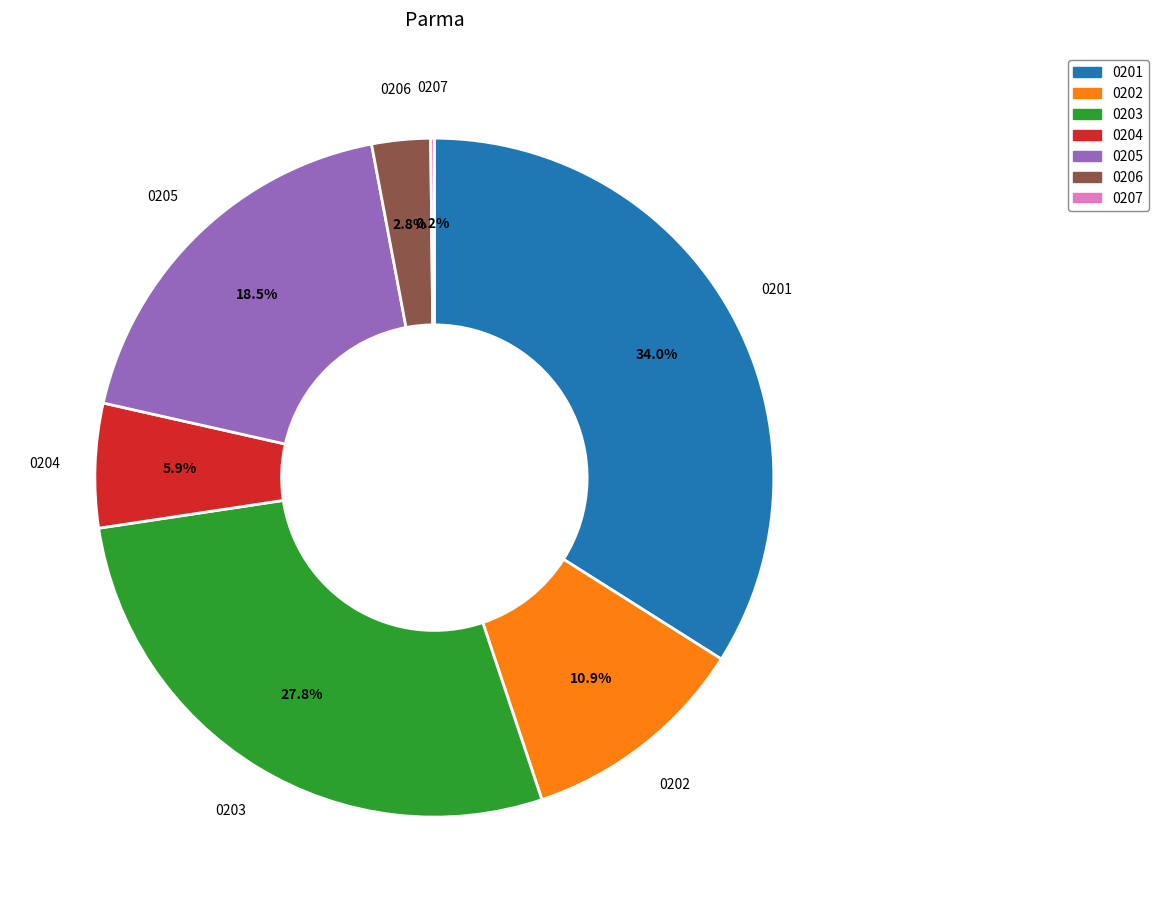

What percentage is NOT represented by 0206?

97.2%